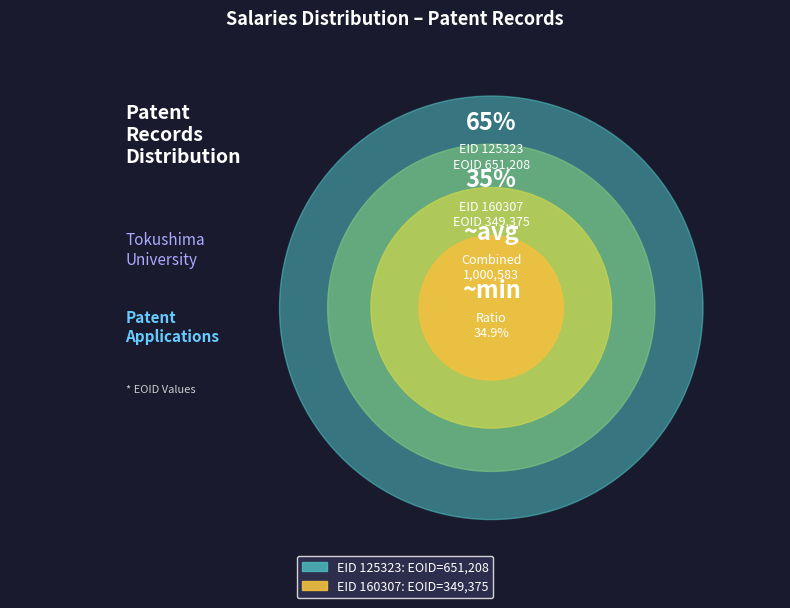

How many segments does this pie chart have?

2